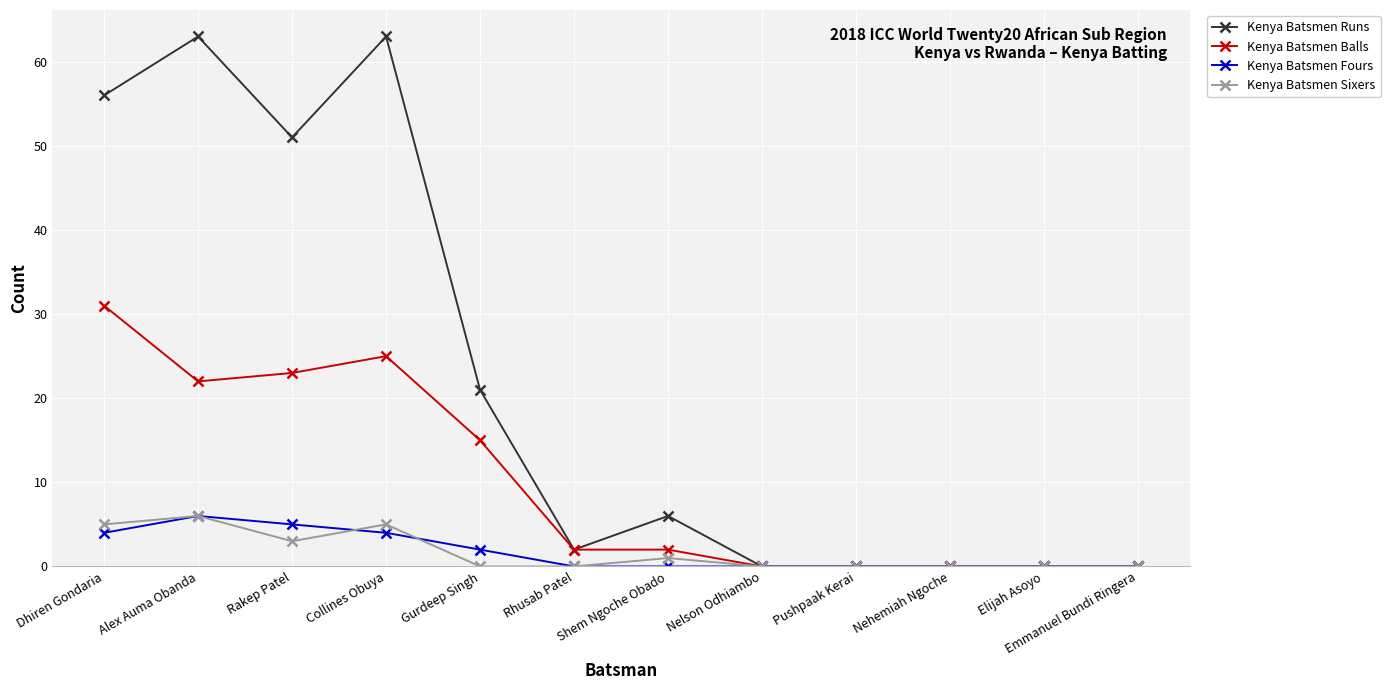

The value of Kenya Batsmen Runs at Collines Obuya is 97. True or false?

False